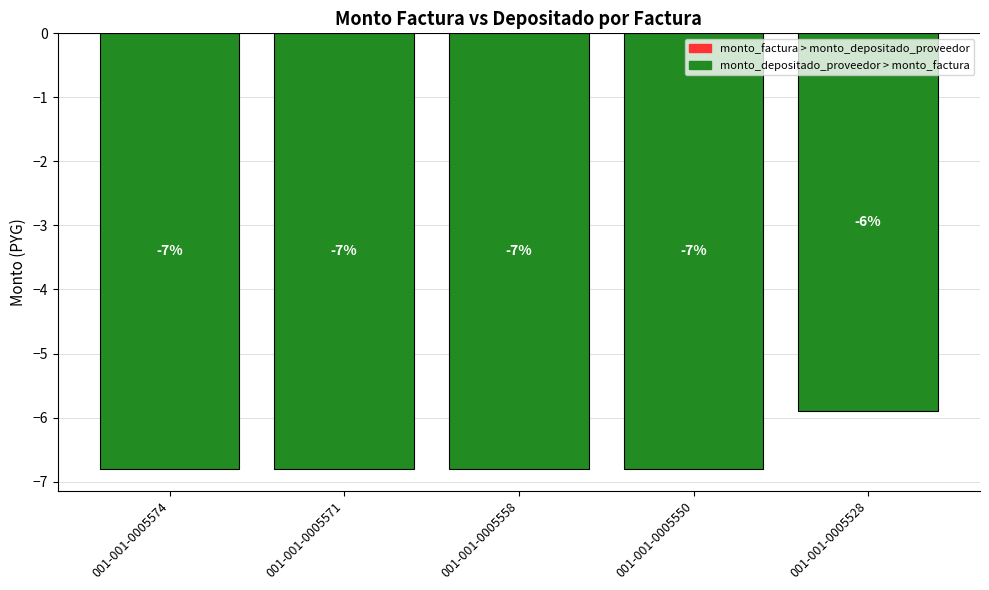

Rank the categories by value from highest to lowest.

001-001-0005528, 001-001-0005571, 001-001-0005558, 001-001-0005550, 001-001-0005574